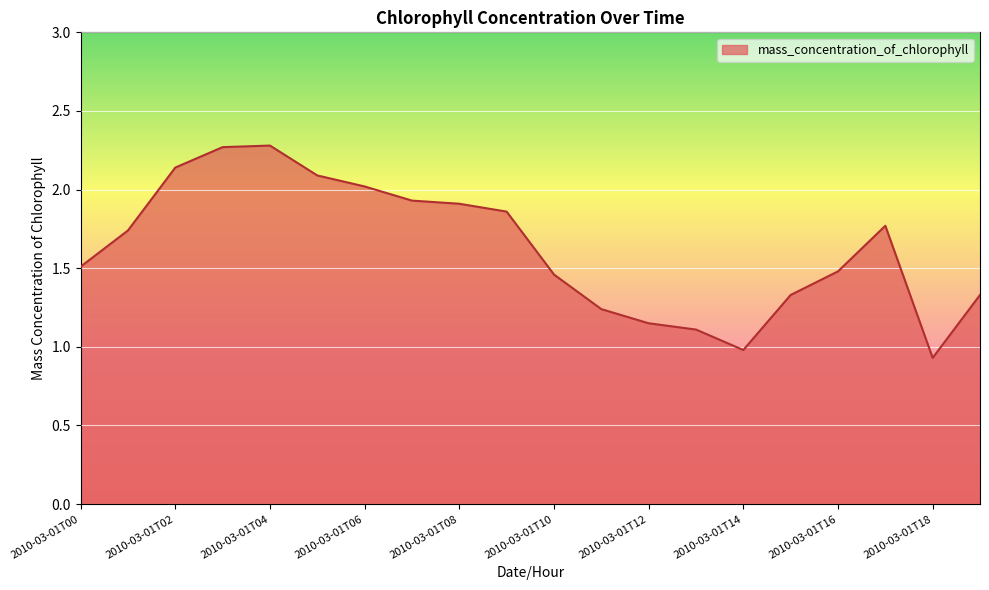

What is the maximum value shown in the chart?

2.3